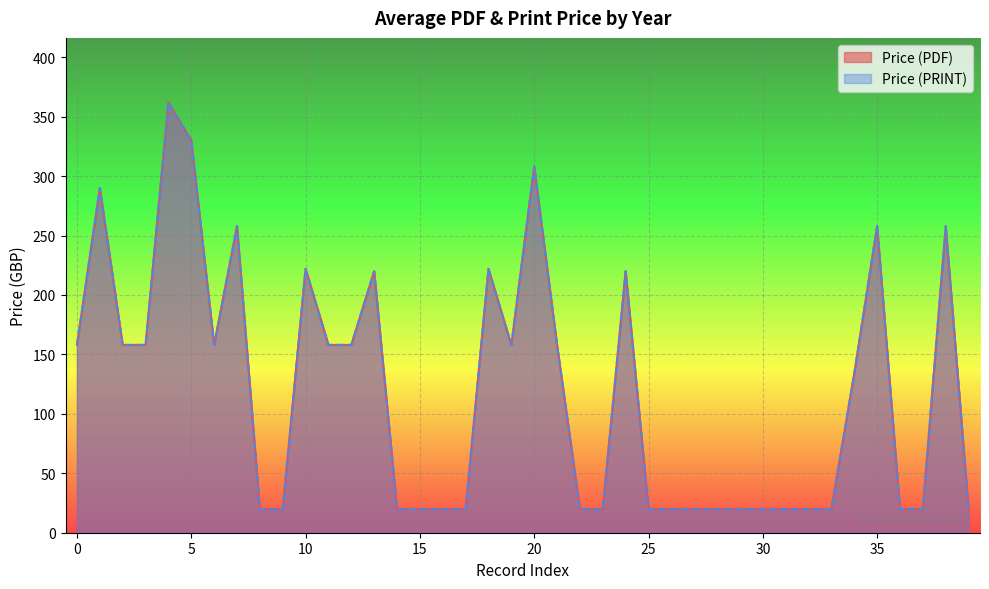

Reading left to right, transcribe all the data shown in this chart.

Price (PDF): 158	290	158	158	362	330	158	258	20	20	222	158	158	220	20	20	20	20	222	158	308	158	20	20	220	20	20	20	20	20	20	20	20	20	134	258	20	20	258	20
Price (PRINT): 158	290	158	158	362	330	158	258	20	20	222	158	158	220	20	20	20	20	222	158	308	158	20	20	220	20	20	20	20	20	20	20	20	20	134	258	20	20	258	20